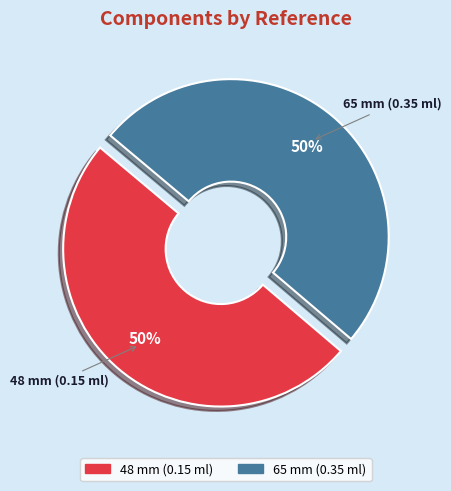

To the nearest percent, what is the average slice percentage?

50%